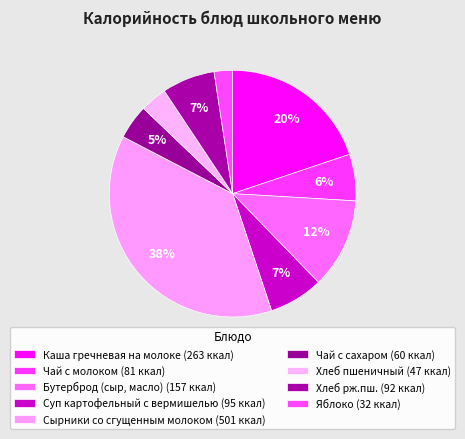

What percentage is NOT represented by Чай с сахаром?

95.5%